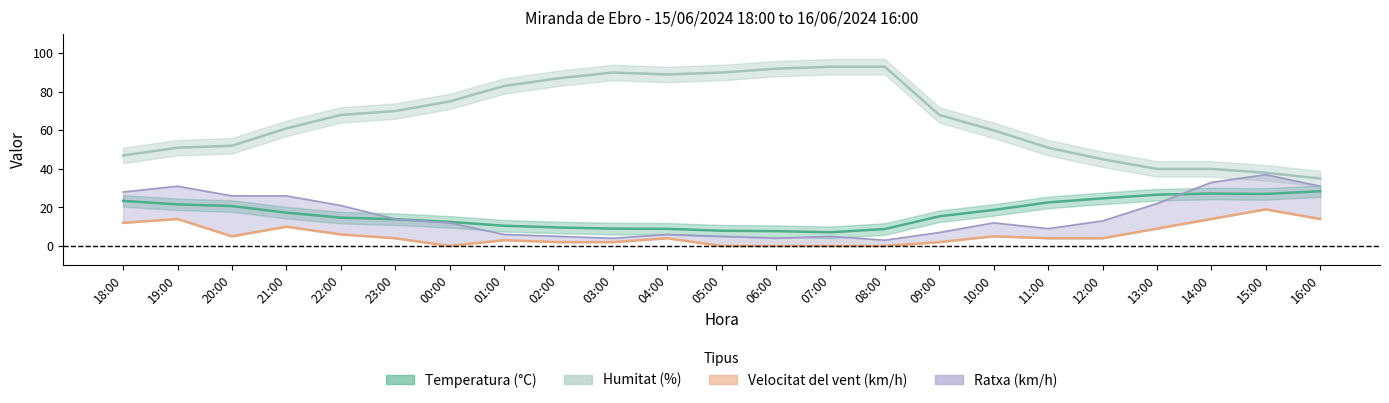

Where is the first local minimum?

20:00